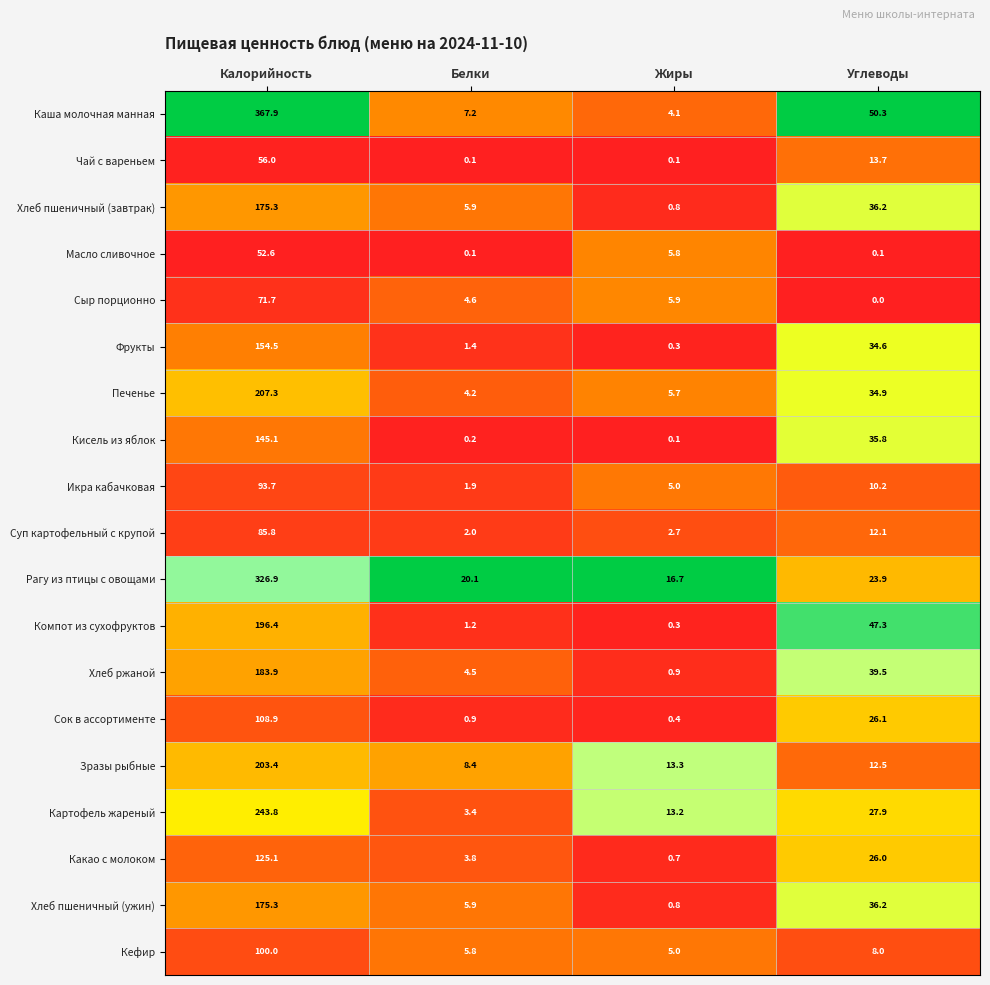

At which label does Печенье first exceed 34?

Калорийность